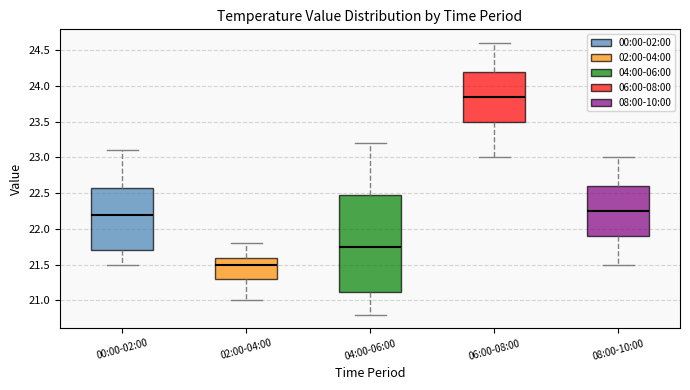

Reading left to right, read every box against the y-axis: the position of its median line, the range the box covers, and the ends of its whiskers. The values are not printed on the chart, so give them approximately, as read against the axis.

00:00-02:00: median 22.20, box 21.70 to 22.60, whiskers 21.50 to 23.10
02:00-04:00: median 21.50, box 21.30 to 21.60, whiskers 21.00 to 21.80
04:00-06:00: median 21.75, box 21.15 to 22.50, whiskers 20.80 to 23.20
06:00-08:00: median 23.85, box 23.50 to 24.20, whiskers 23.00 to 24.60
08:00-10:00: median 22.25, box 21.90 to 22.60, whiskers 21.50 to 23.00